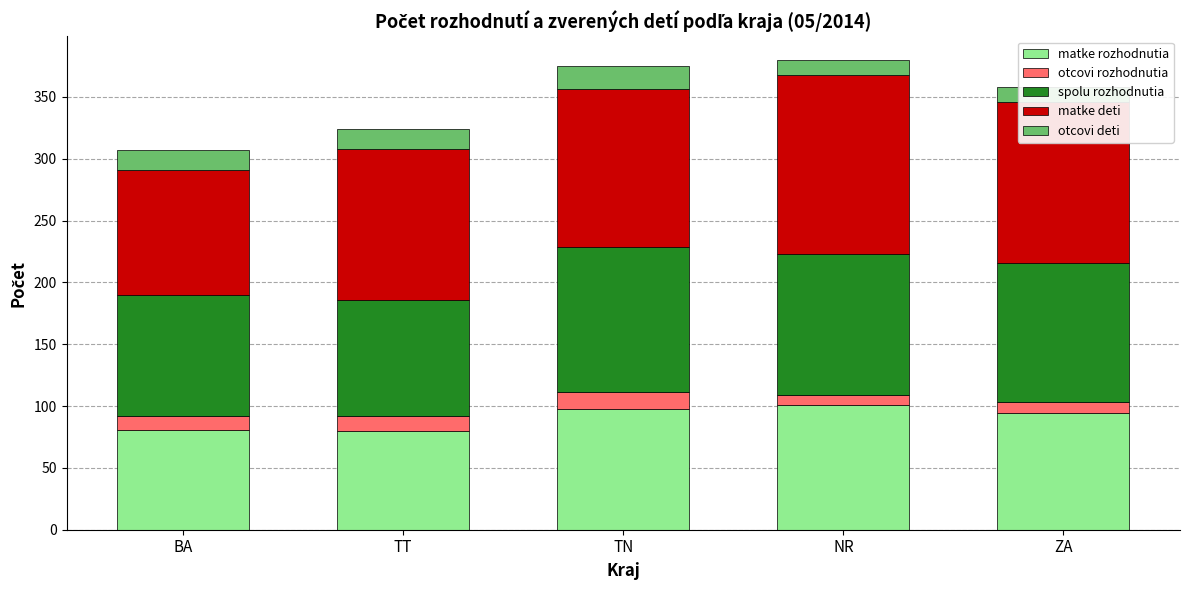

How many values in the matke deti series are below 127?

2